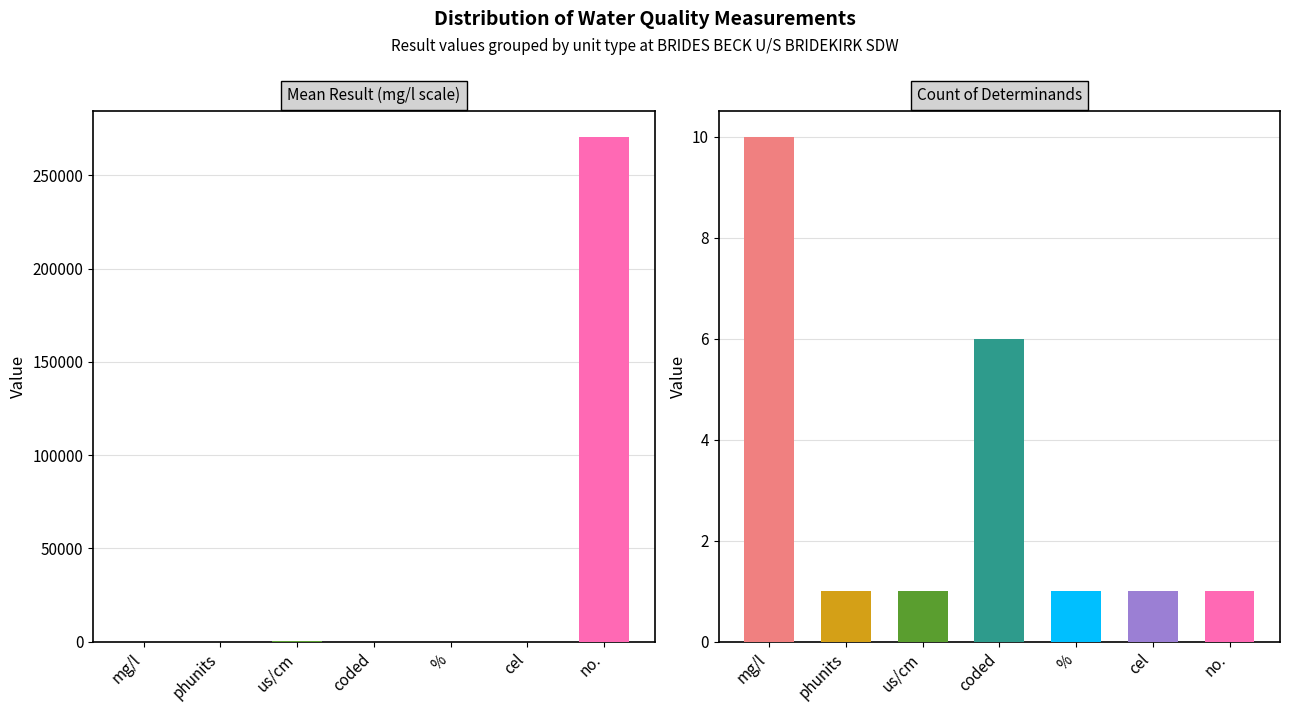

At which label does Result Count reach its peak?

mg/l